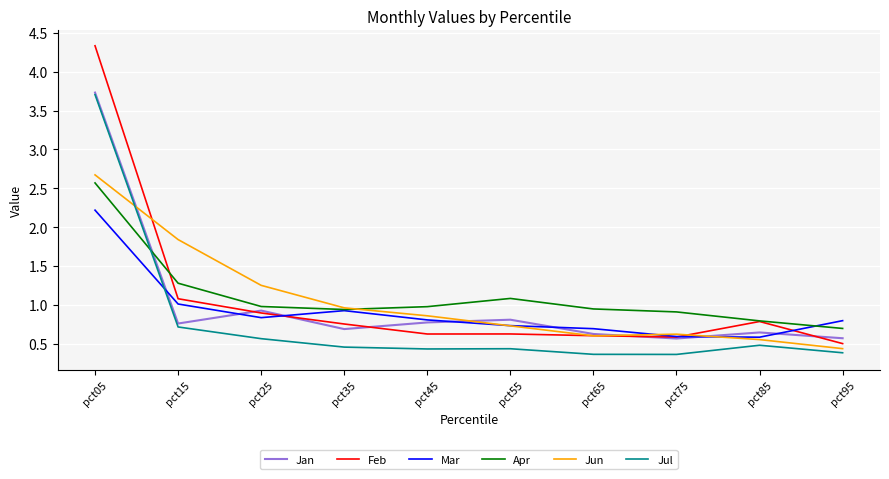

Which series has the largest range (max minus min)?

Feb